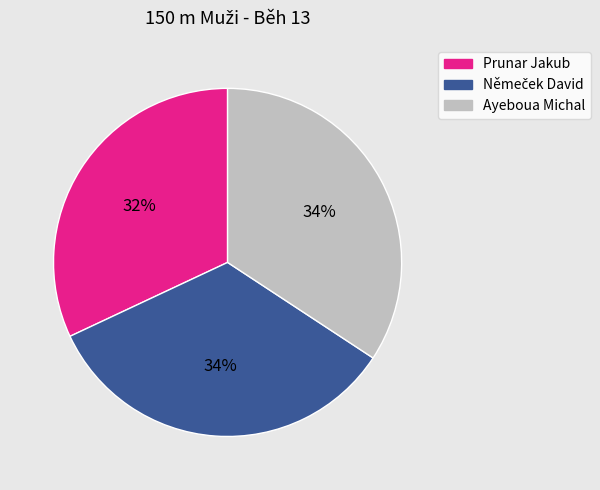

Approximately how many times larger is the value at Ayeboua Michal compared to Prunar Jakub?

1.1